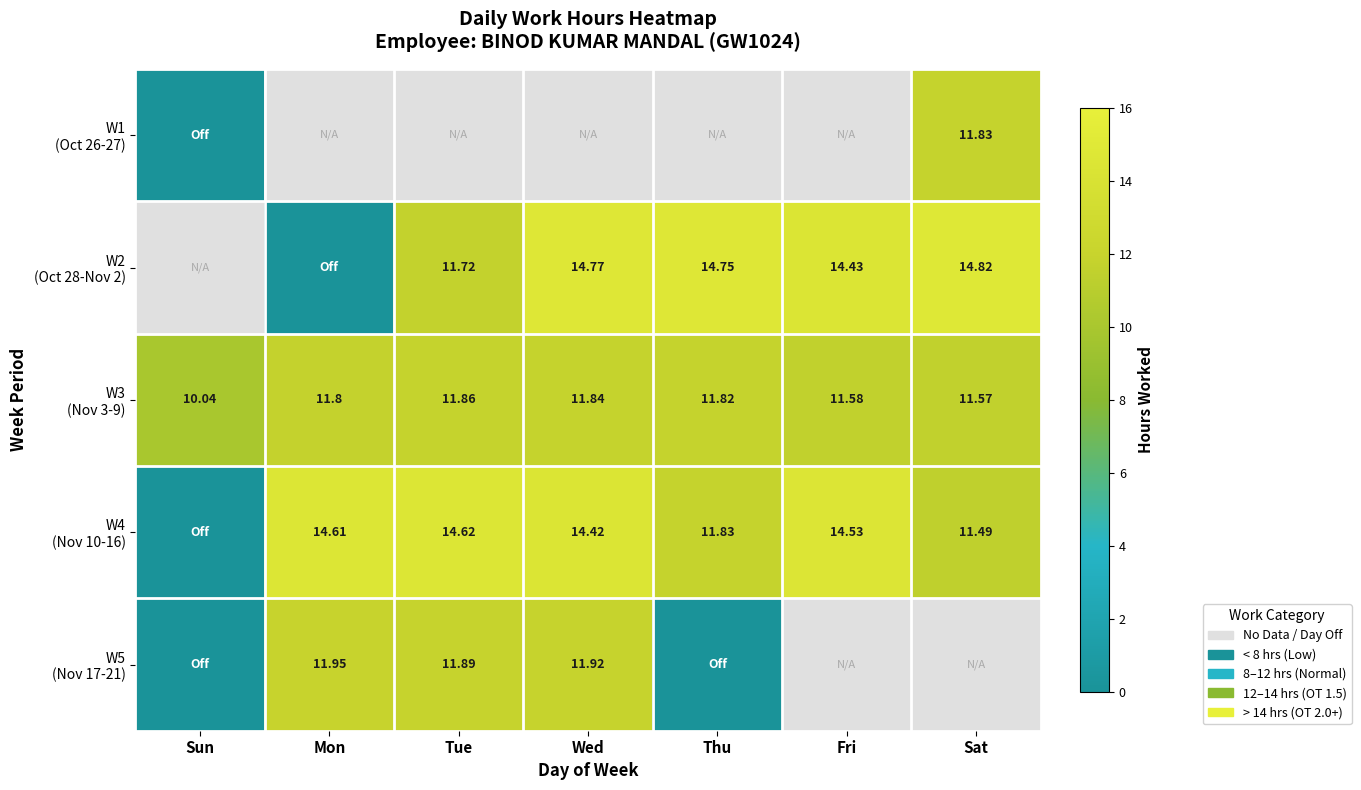

At how many categories does at least one series exceed 0?

7